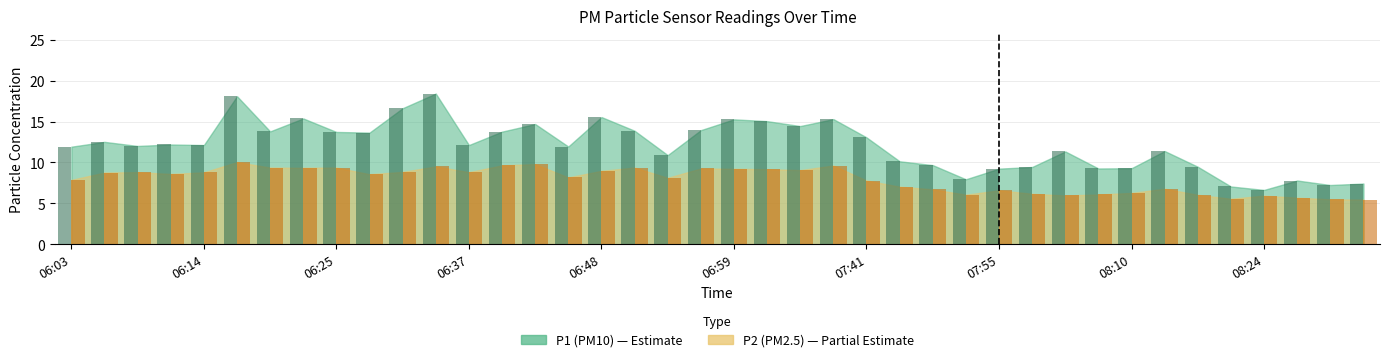

Is it true that P1 equals 13.1 at 07:41?

True